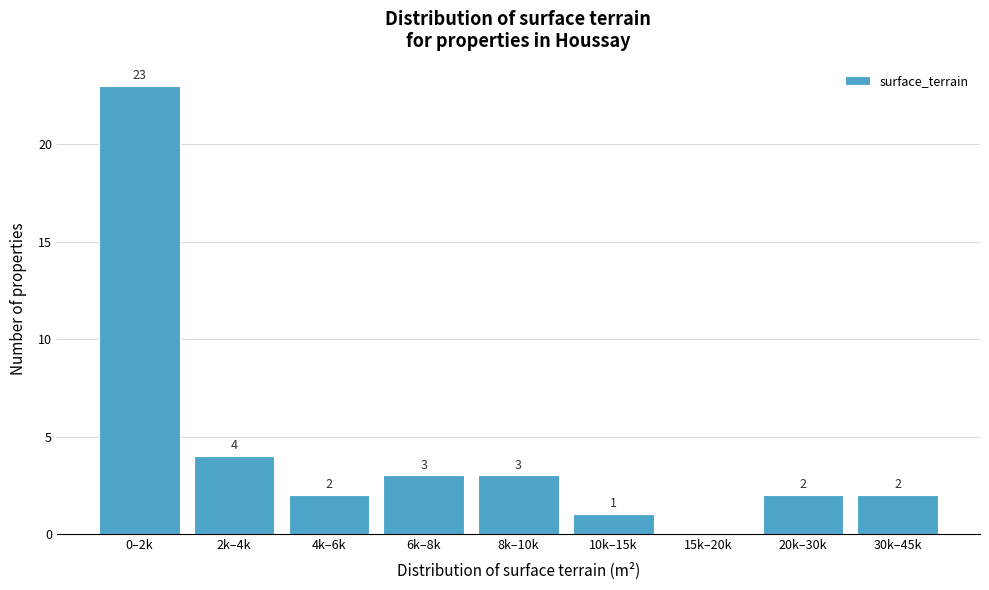

Reading right to left, transcribe all the data shown in this chart.

30k–45k=2	20k–30k=2	15k–20k=0	10k–15k=1	8k–10k=3	6k–8k=3	4k–6k=2	2k–4k=4	0–2k=23